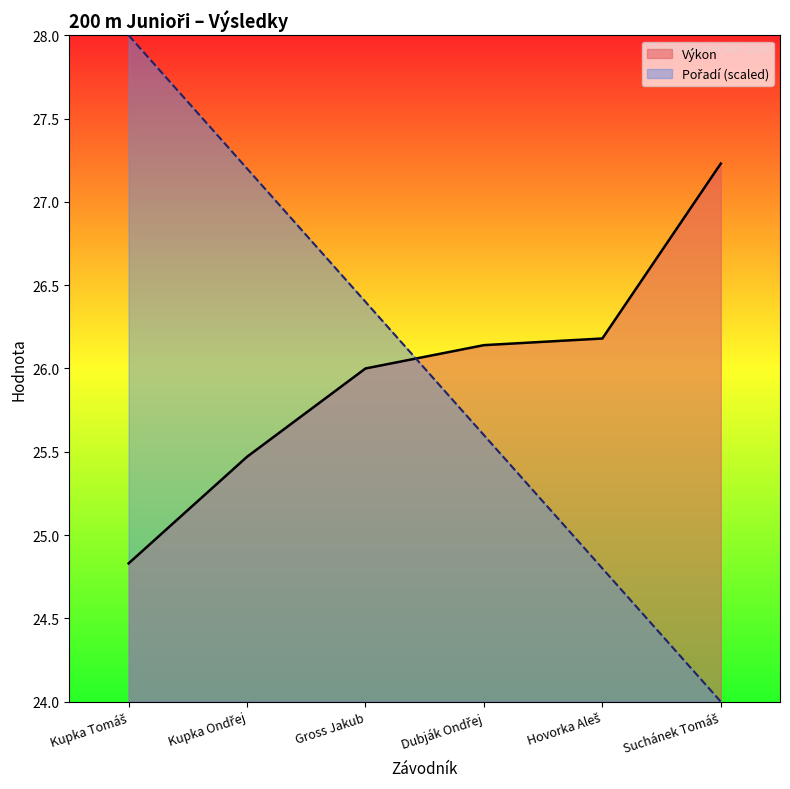

Reading right to left, what are all the values shown in this chart?

Pořadí: 24.0	24.8	25.6	26.4	27.2	28.0
Výkon: 27.2	26.2	26.1	26.0	25.5	24.8